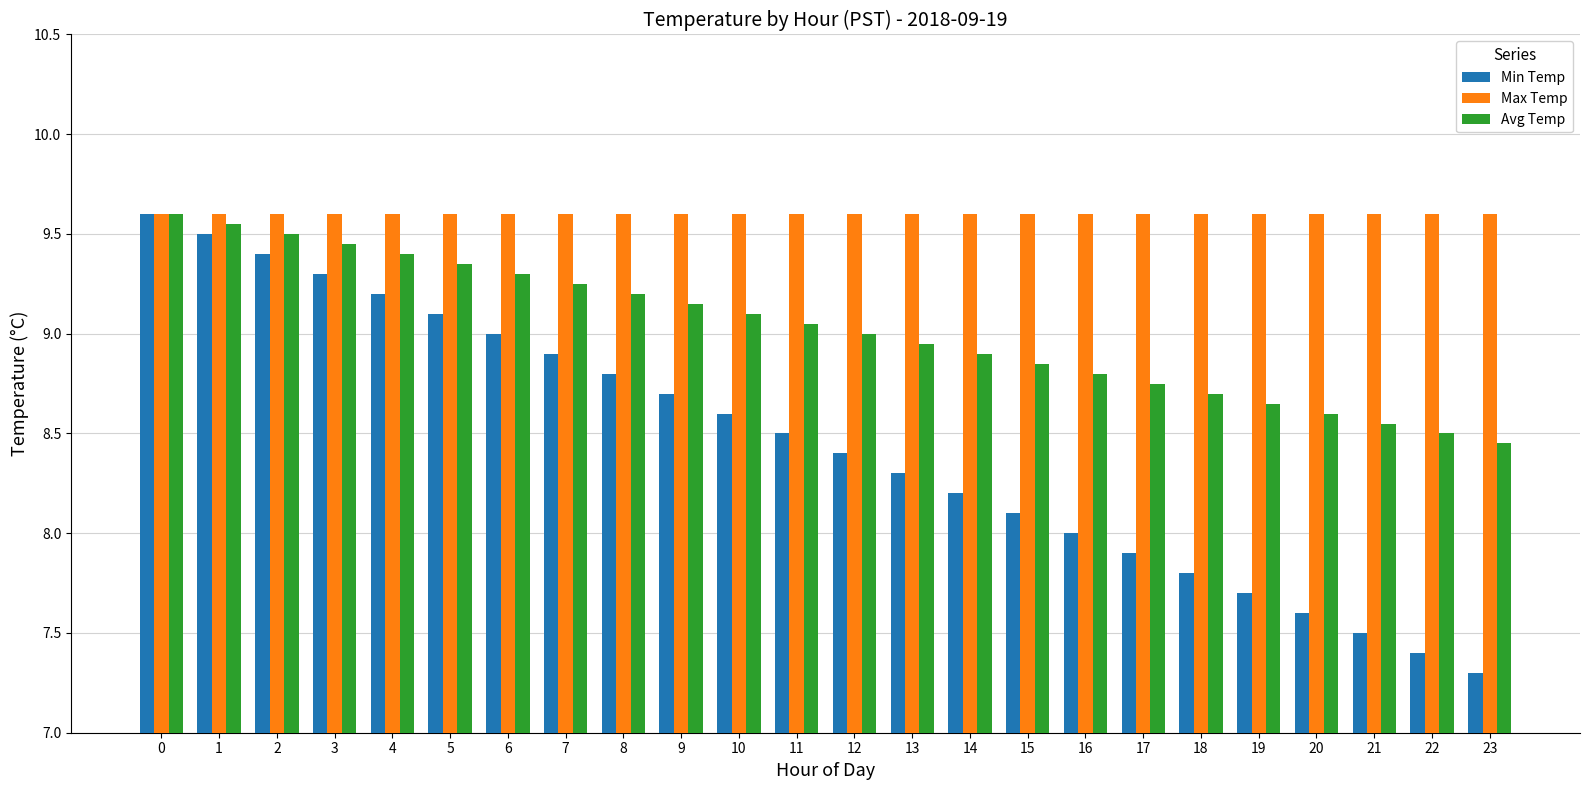

Rank the series by their average value, from highest to lowest.

Max Temp, Avg Temp, Min Temp